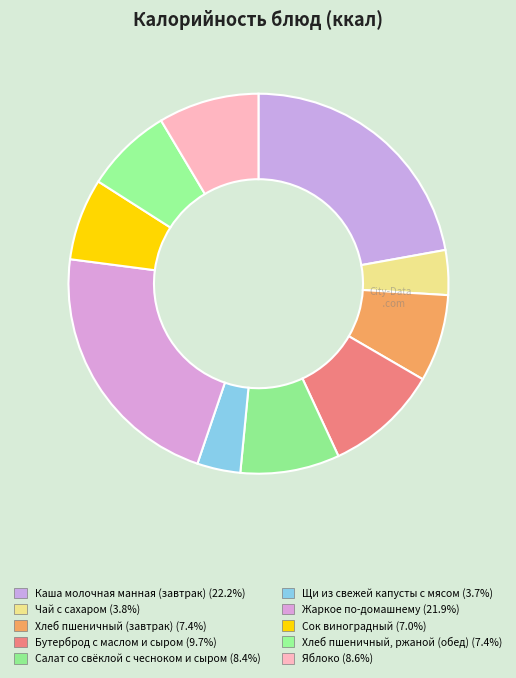

To the nearest percent, what portion does Жаркое по-домашнему represent?

22%